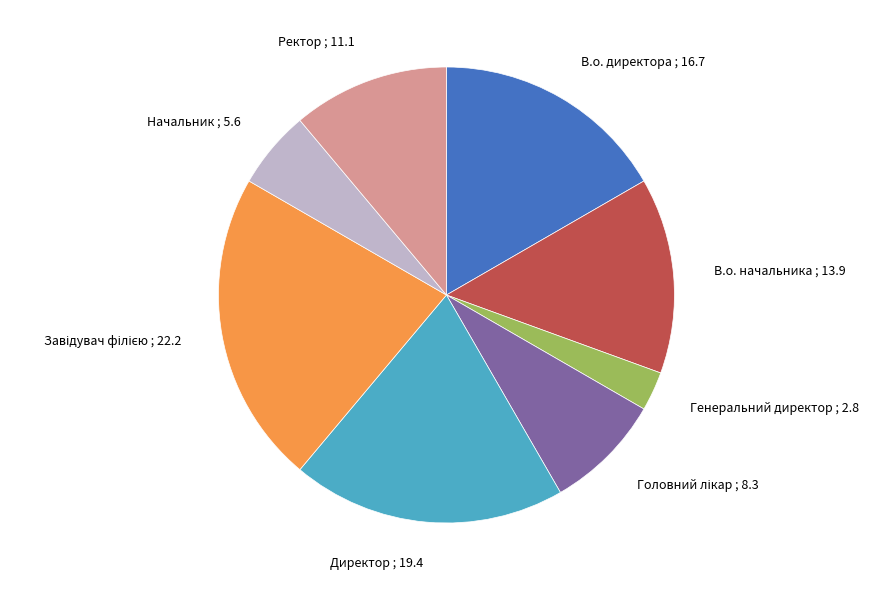

Is В.о. директора ; 16.7 the majority of the pie?

No